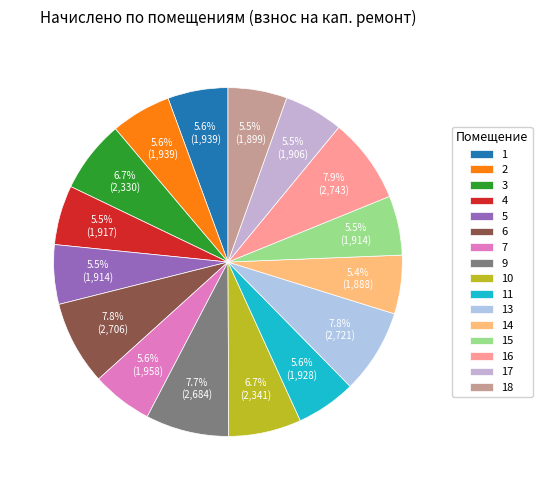

To the nearest percent, what is the combined percentage of 5 and 18?

11%